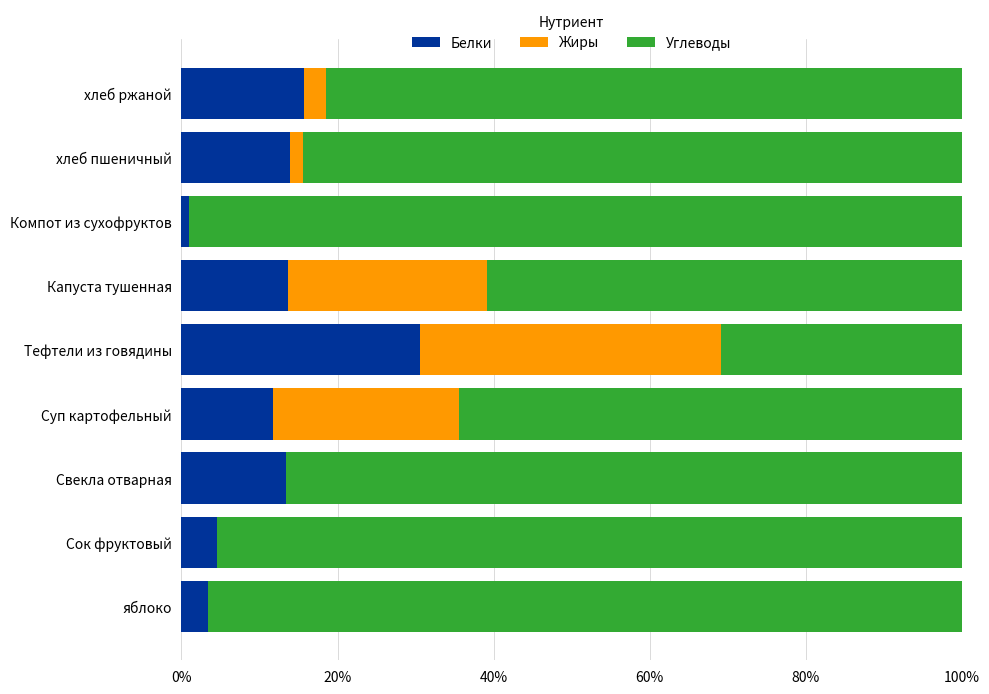

Which category has the highest value in the Белки series?

Тефтели из говядины